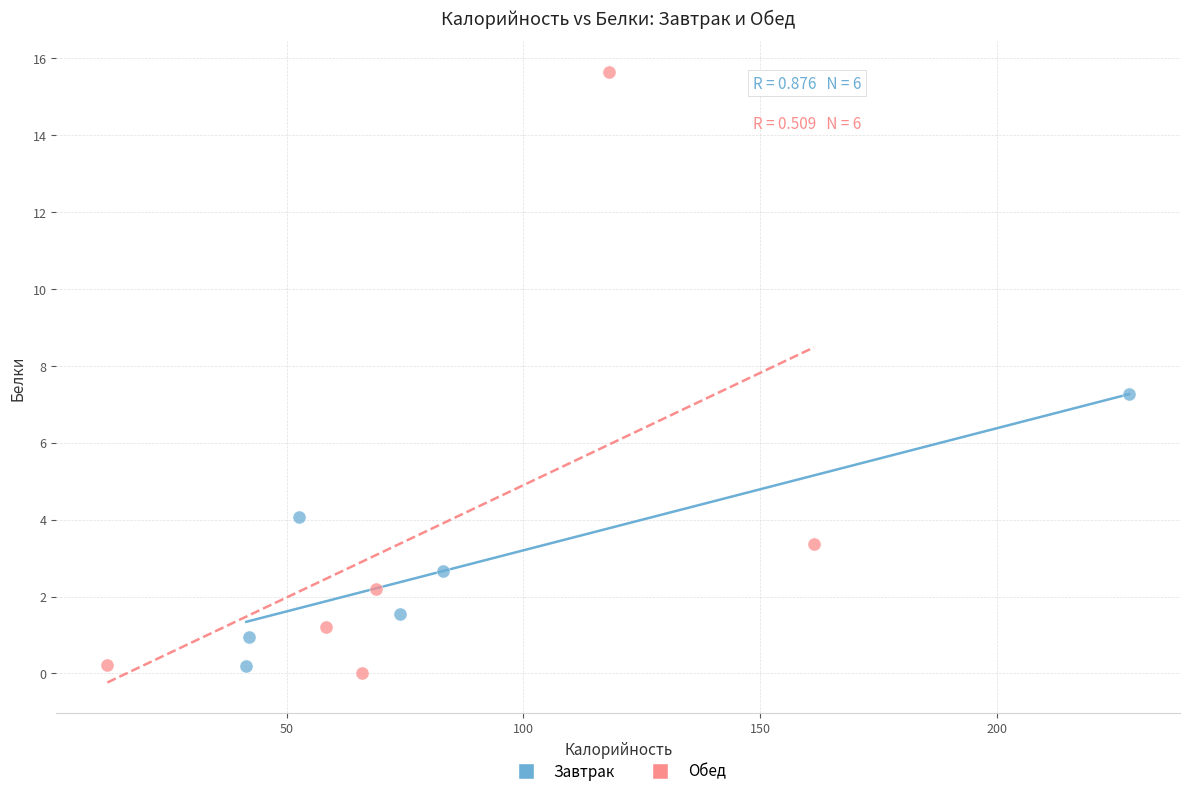

Which series contains the highest Y value?

Обед